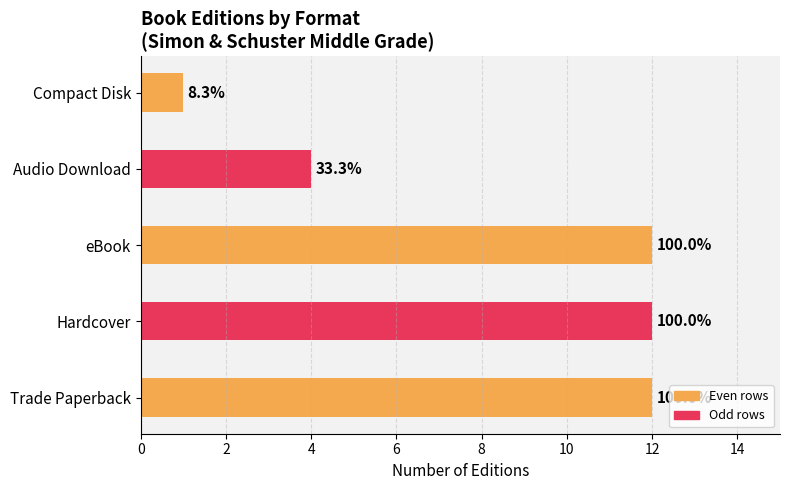

Does the chart contain any negative values?

No